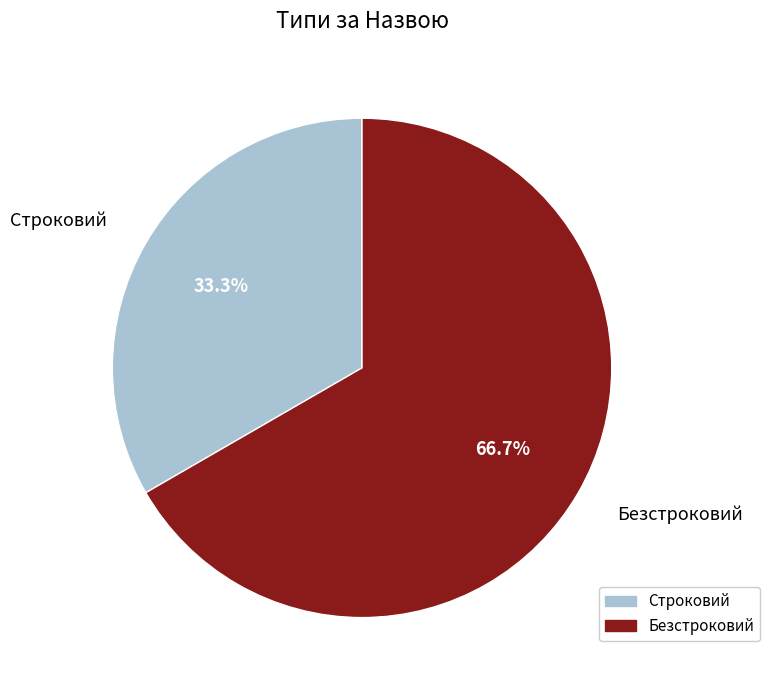

Is it true that Безстроковий is 67% of the pie?

True